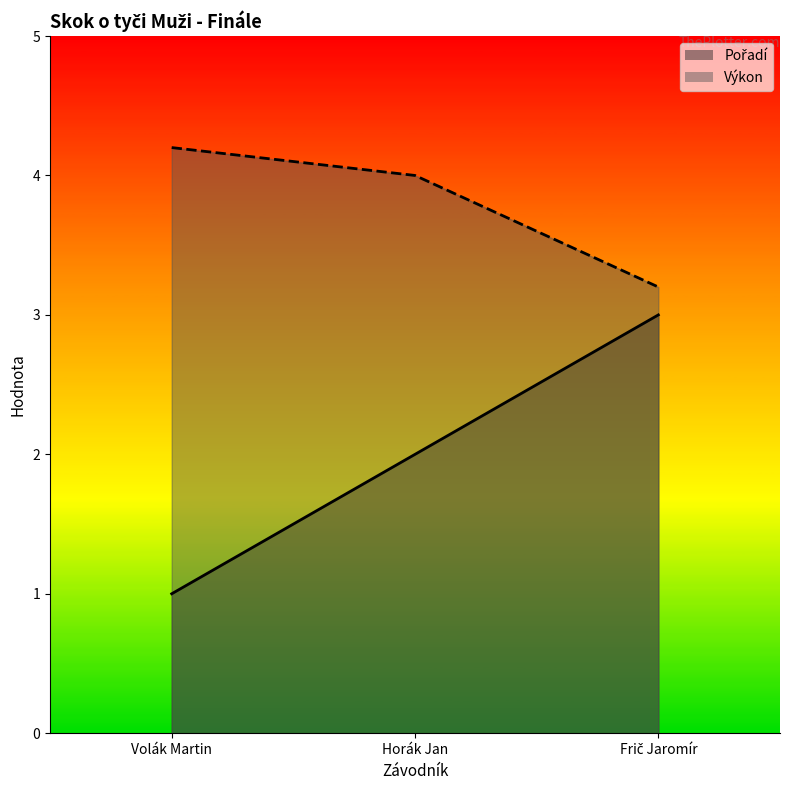

Reading right to left, what are all the values shown in this chart?

Pořadí: 3.0	2.0	1.0
Výkon: 3.2	4.0	4.2